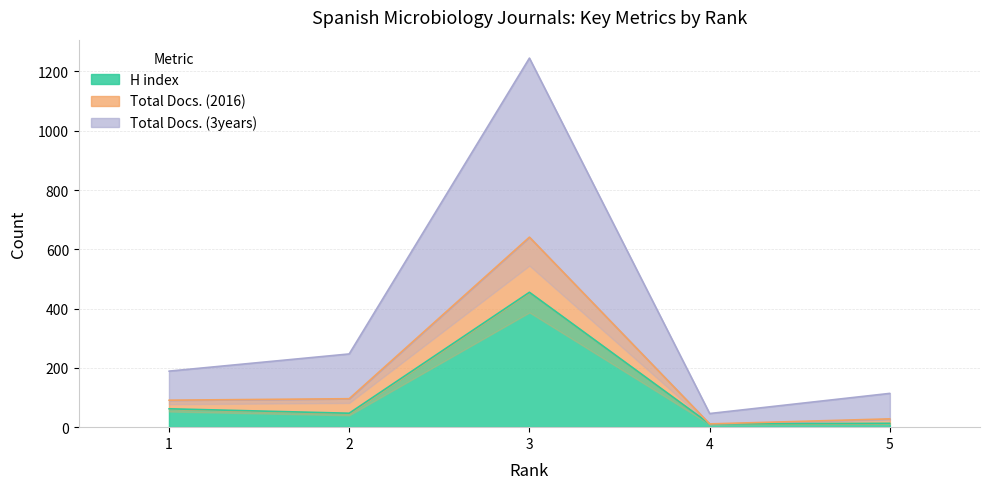

True or false: H index has a value of 455 at 3.

True